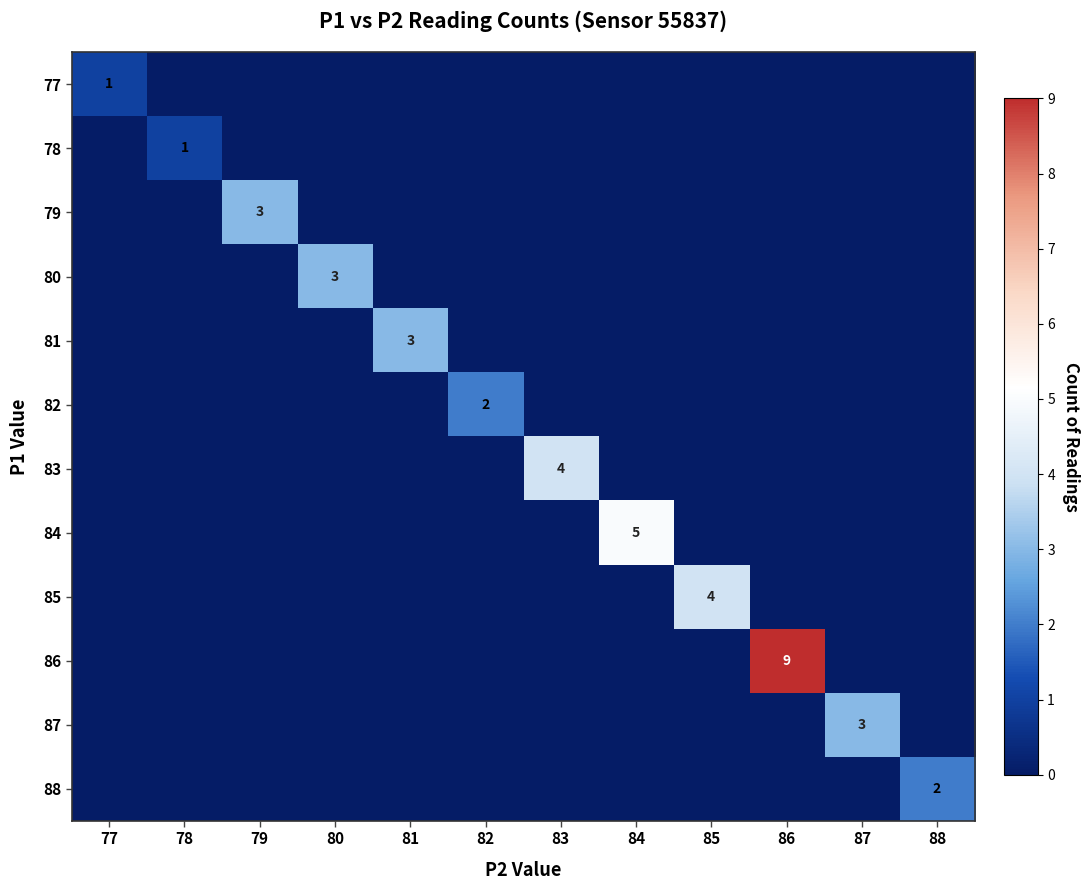

What is the spread (max minus min) of values at 82?

2